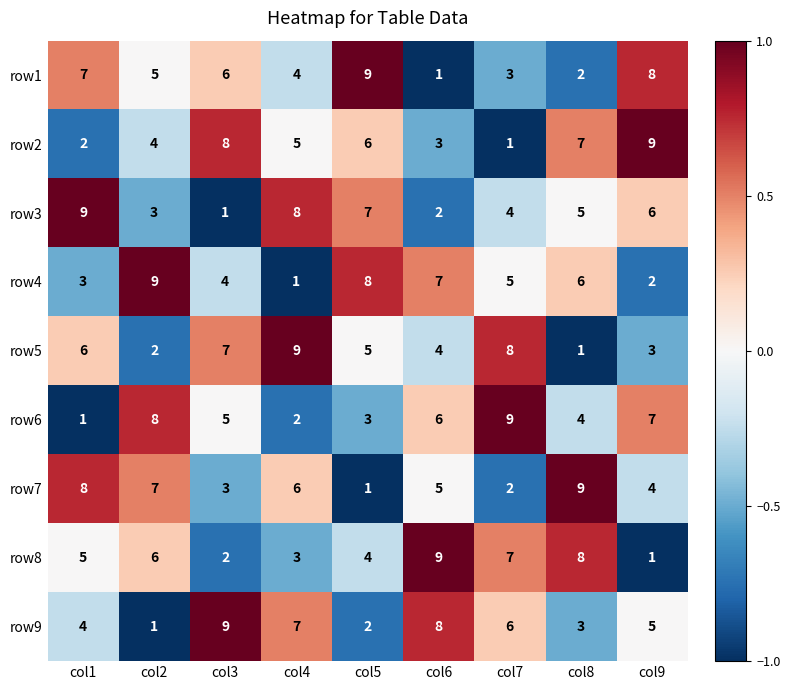

What is the greatest value displayed?

9